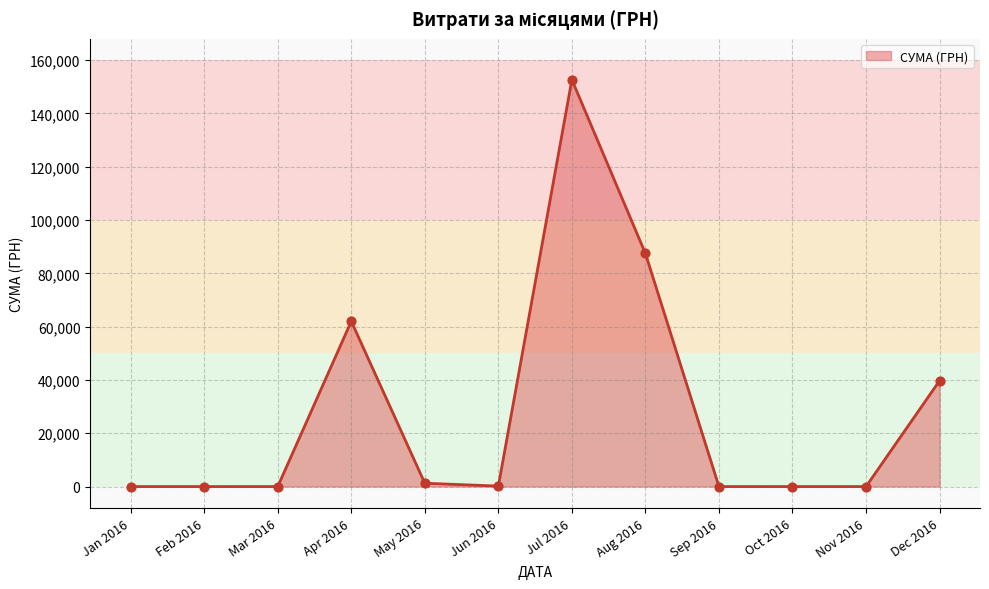

What is the change in value from Feb 2016 to Aug 2016?

+87473.1